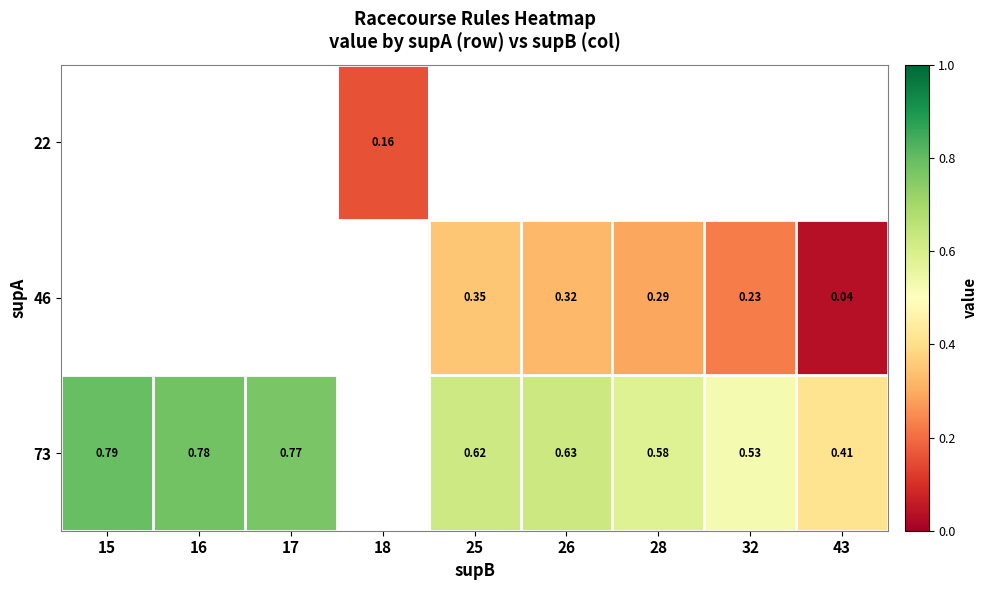

Is the value of 46 at 16 greater than the value of 73 at 43?

No